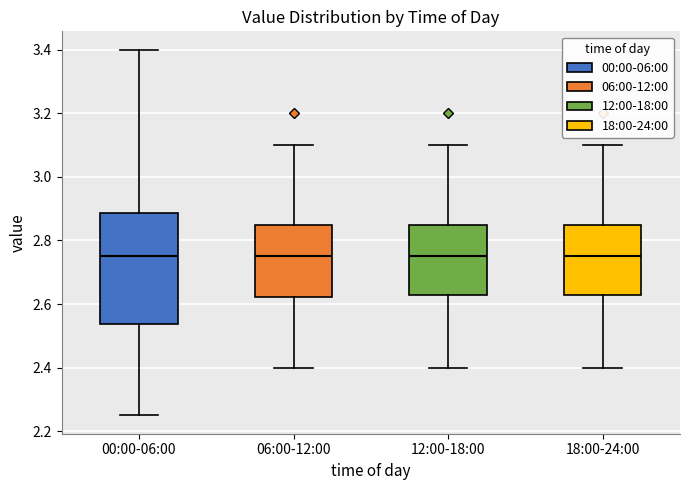

Comparing the boxes themselves (not the whiskers), which one is the tallest?

00:00-06:00